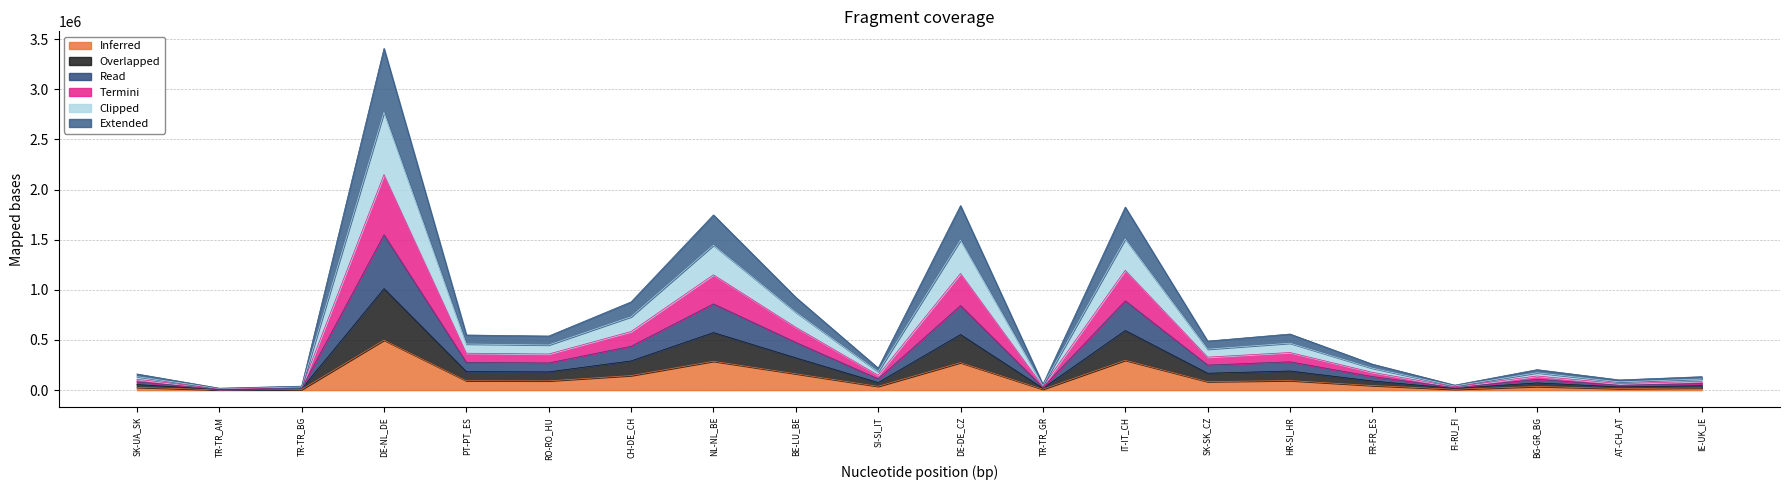

Which category has the lowest value across all series?

TR-TR_AM